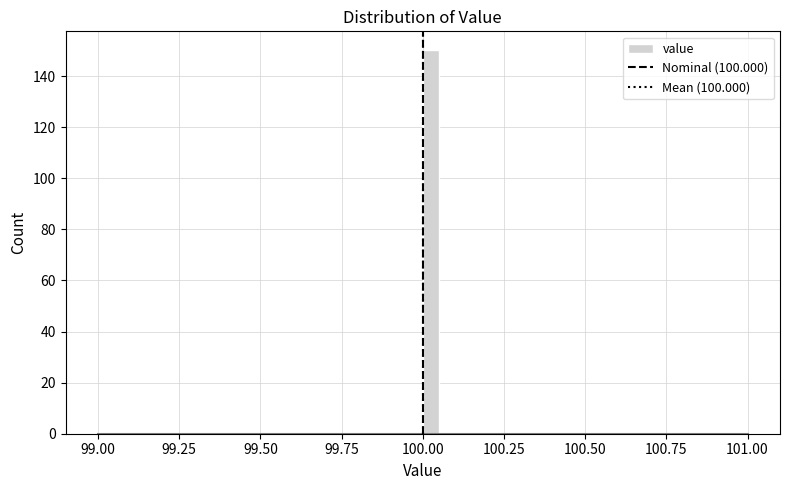

Around what value on the x-axis is the tallest bar? Give the approximate position of its centre, as read against the axis.

100.05